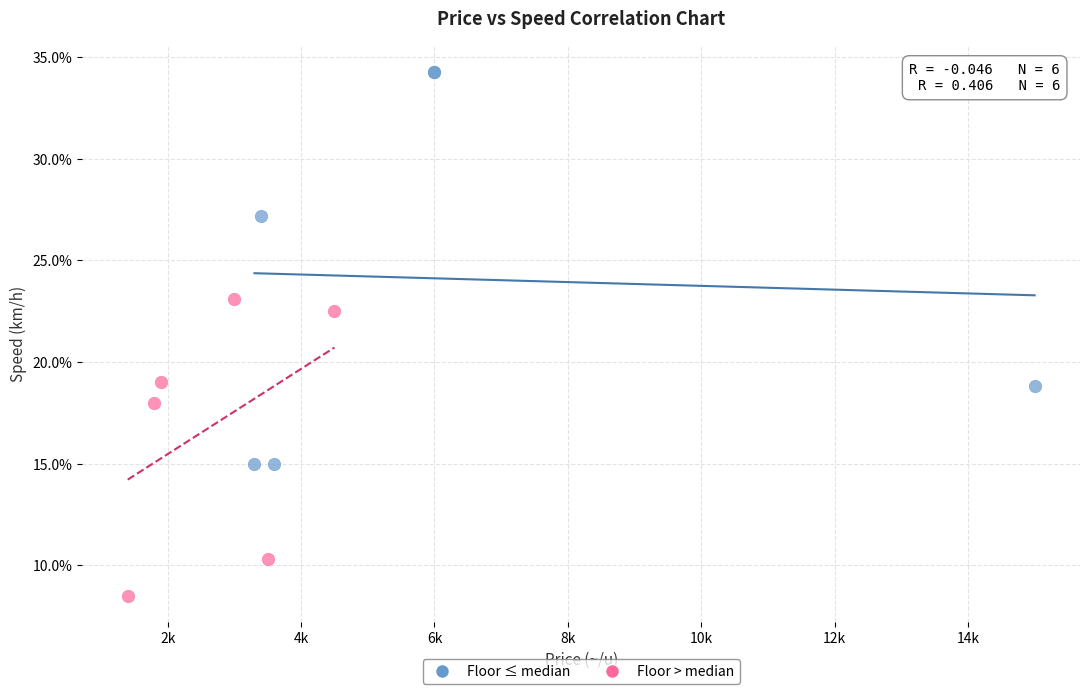

Which series has the largest Y range (max minus min)?

Floor ≤ median